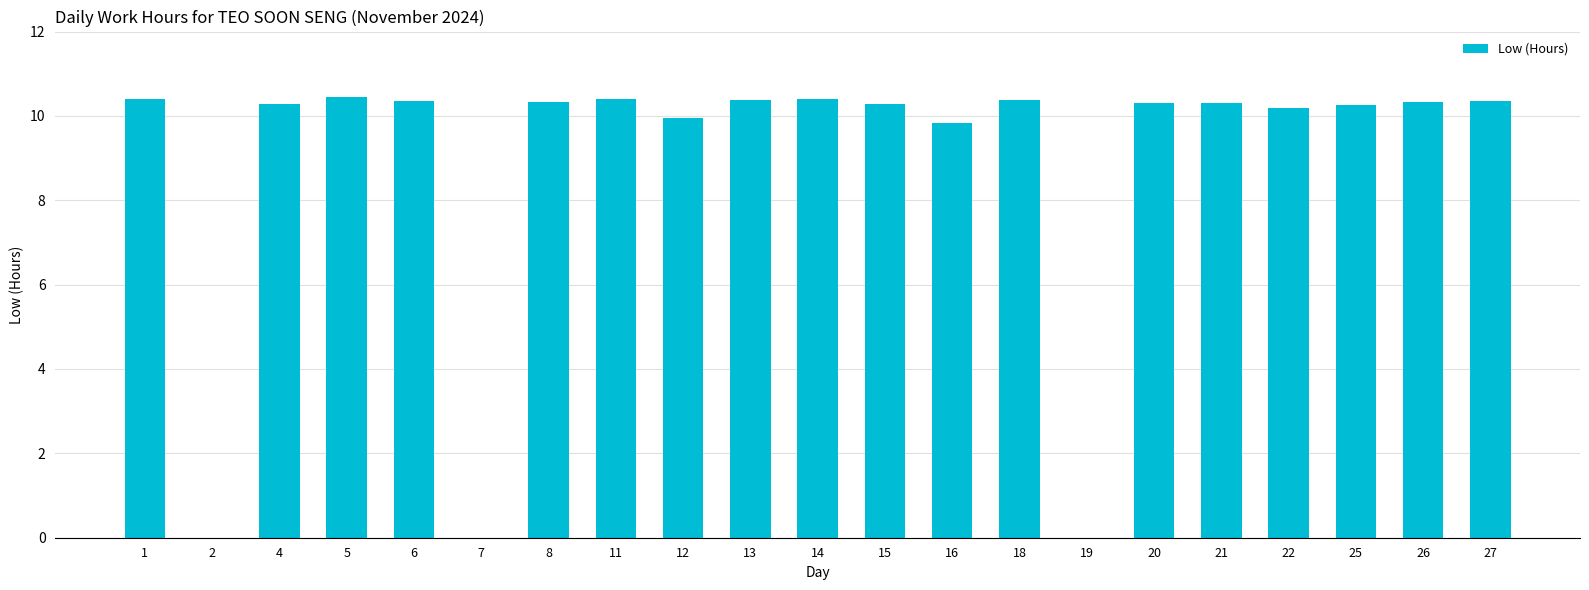

What is the greatest value displayed?

10.4